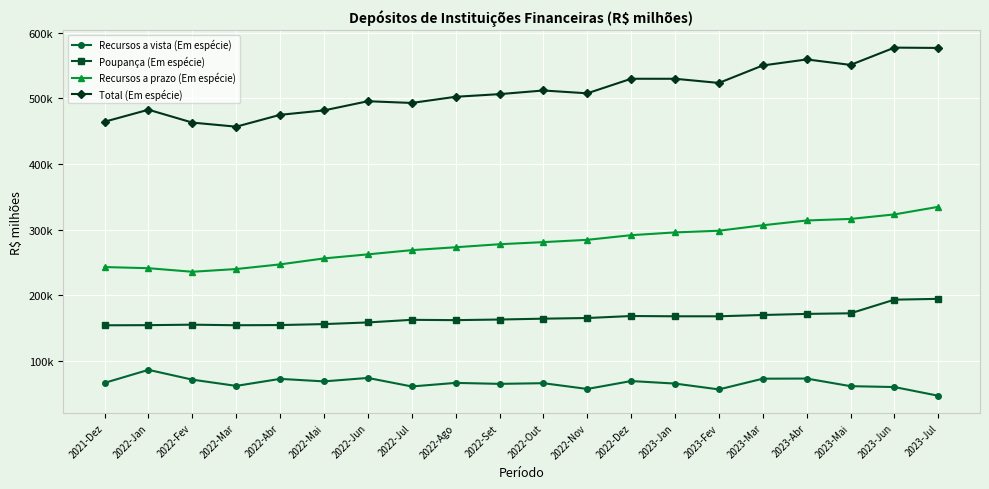

Is it true that Poupança (Em espécie) equals 235786.3 at 2023-Jan?

False